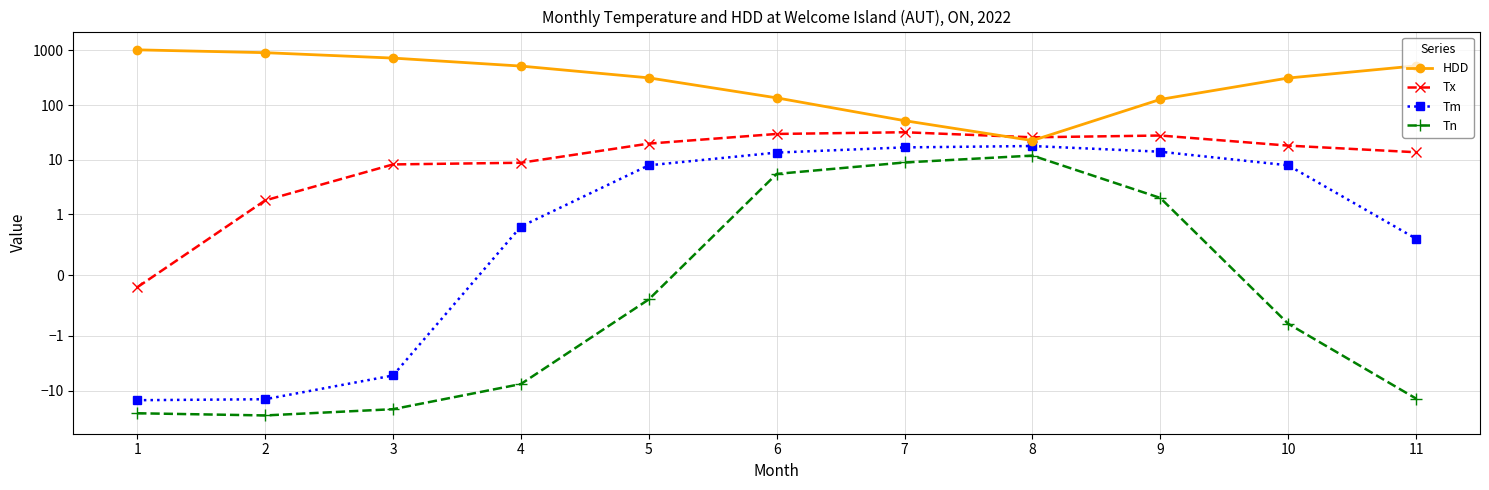

Does the chart display data point markers on the line(s)?

Yes